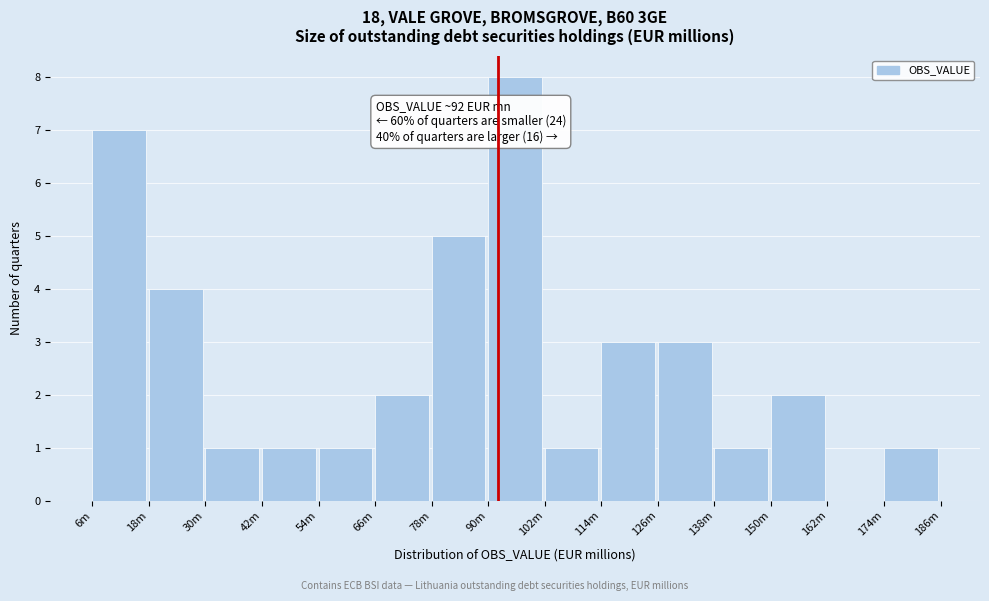

Reading right to left, transcribe all the data shown in this chart.

174m=1	162m=0	150m=2	138m=1	126m=3	114m=3	102m=1	90m=8	78m=5	66m=2	54m=1	42m=1	30m=1	18m=4	6m=7